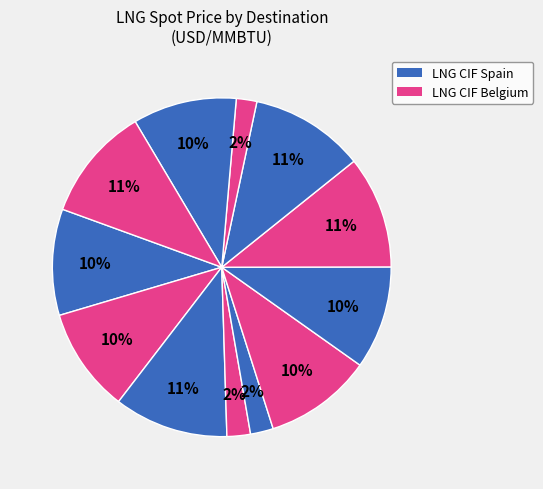

How many slices are in this pie chart?

12